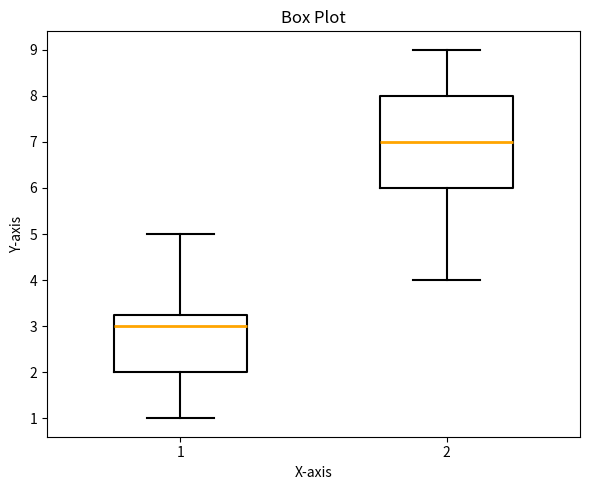

Reading left to right, transcribe this box plot: for each box, give where its median line is, the range the box spans, and where its two whiskers end, as read against the y-axis. The values are not printed on the chart, so give them approximately, as read against the axis.

1: median 3.0, box 2.0 to 3.3, whiskers 1.0 to 5.0
2: median 7.0, box 6.0 to 8.0, whiskers 4.0 to 9.0